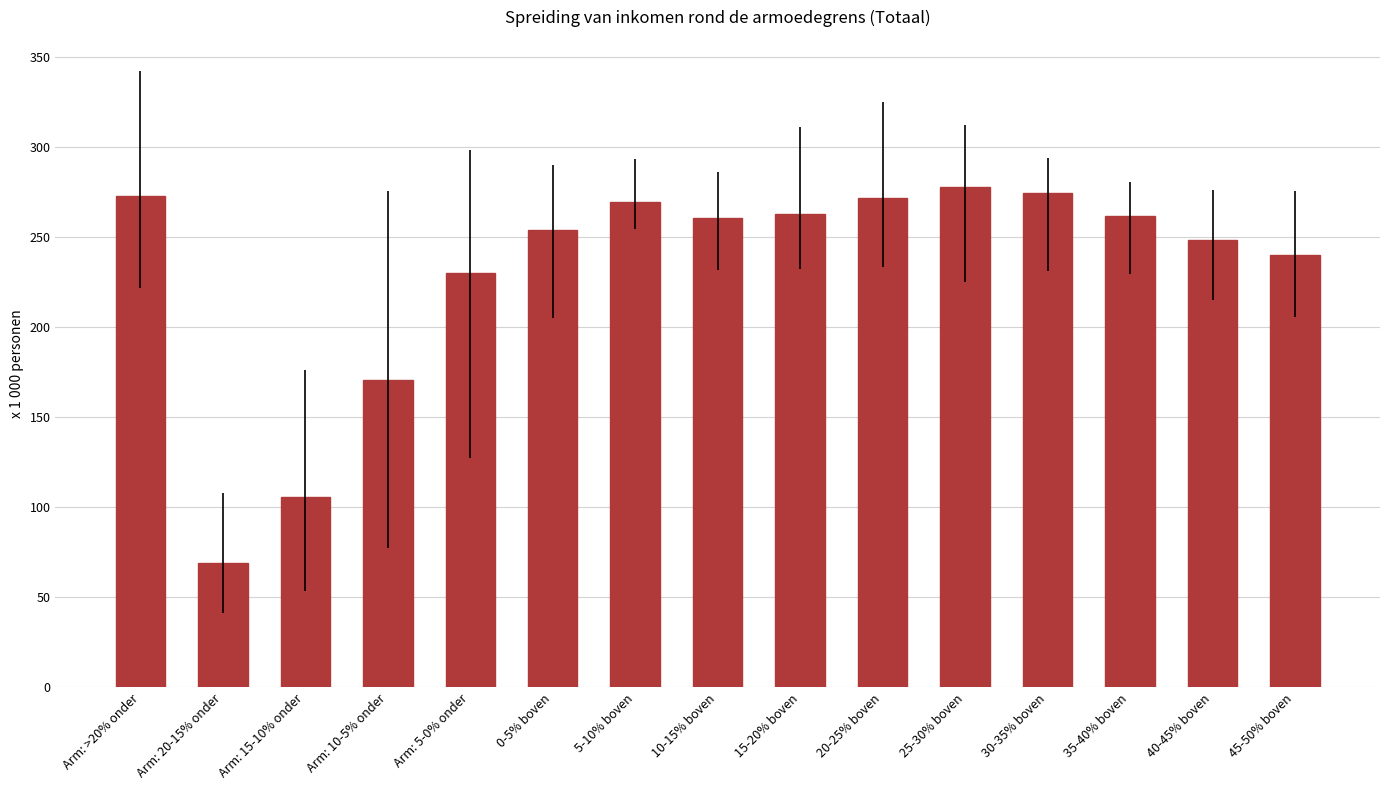

What is the value of the 13th bar from the left?

261.8